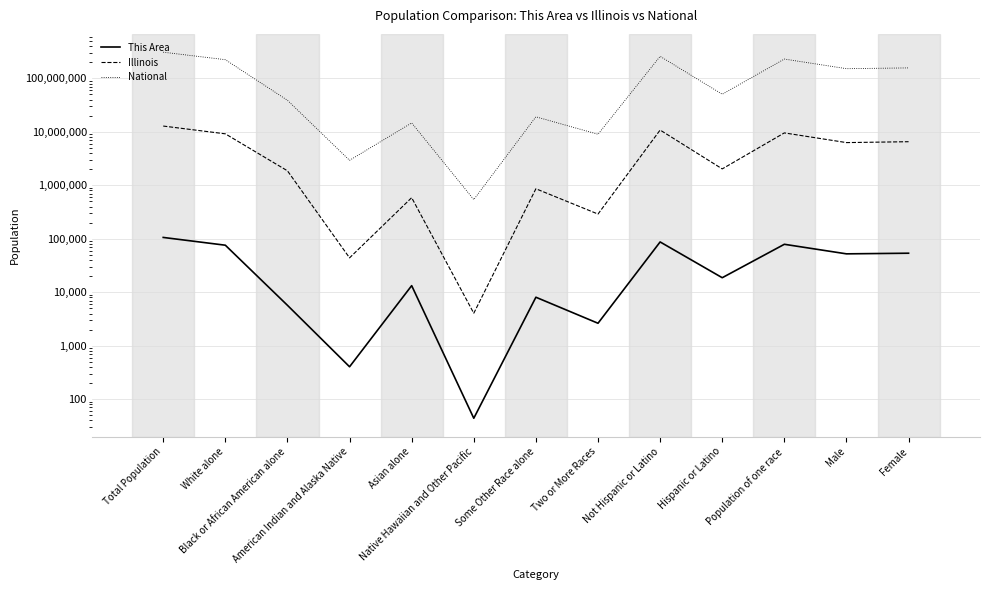

What is the lowest value of the Illinois series?

4050